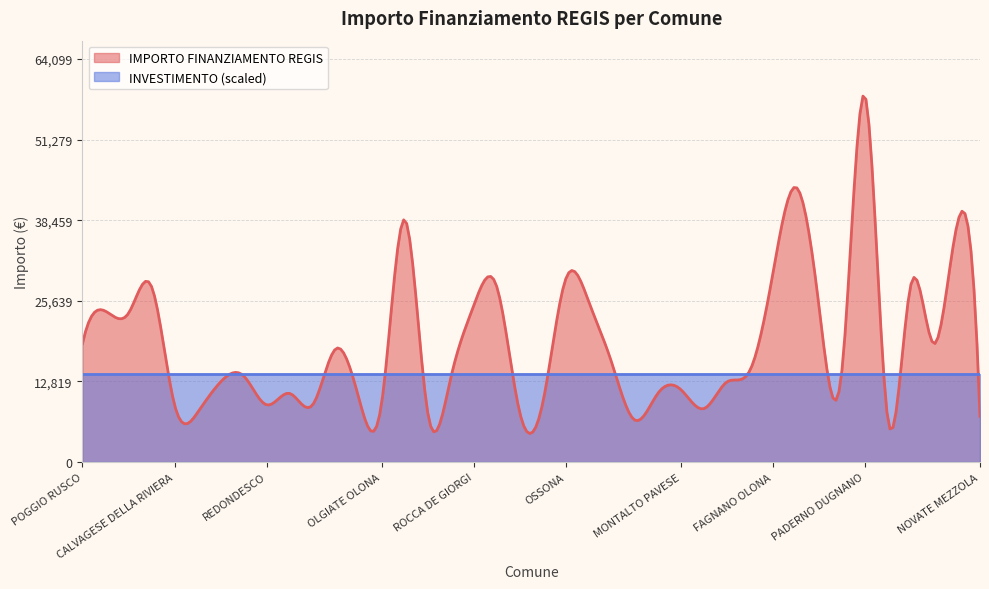

Count the number of data series in this chart.

2